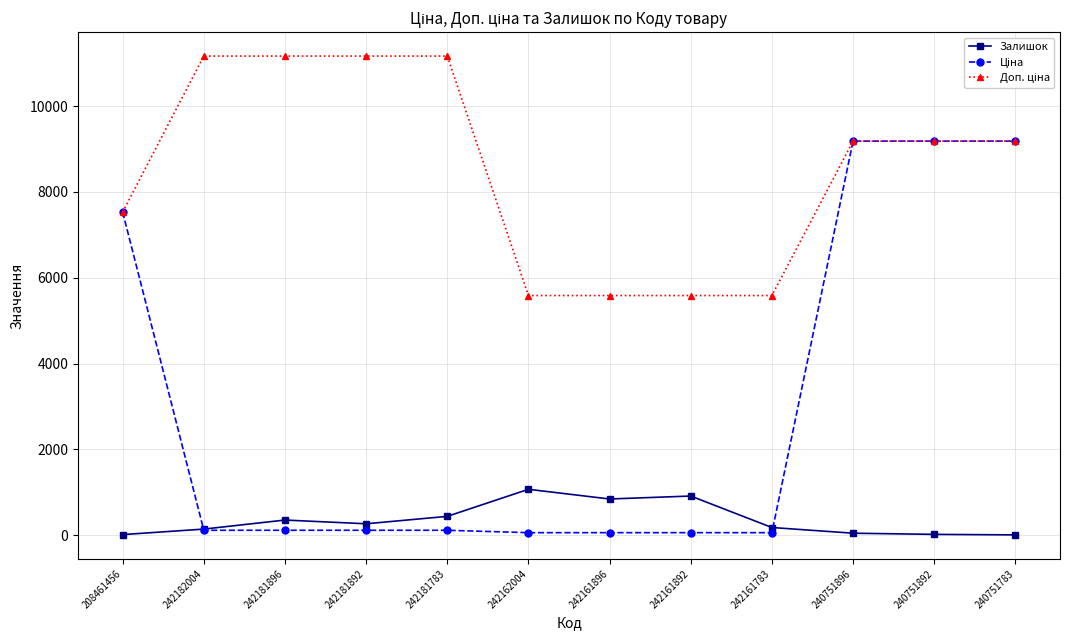

What is the greatest value displayed?

11169.0